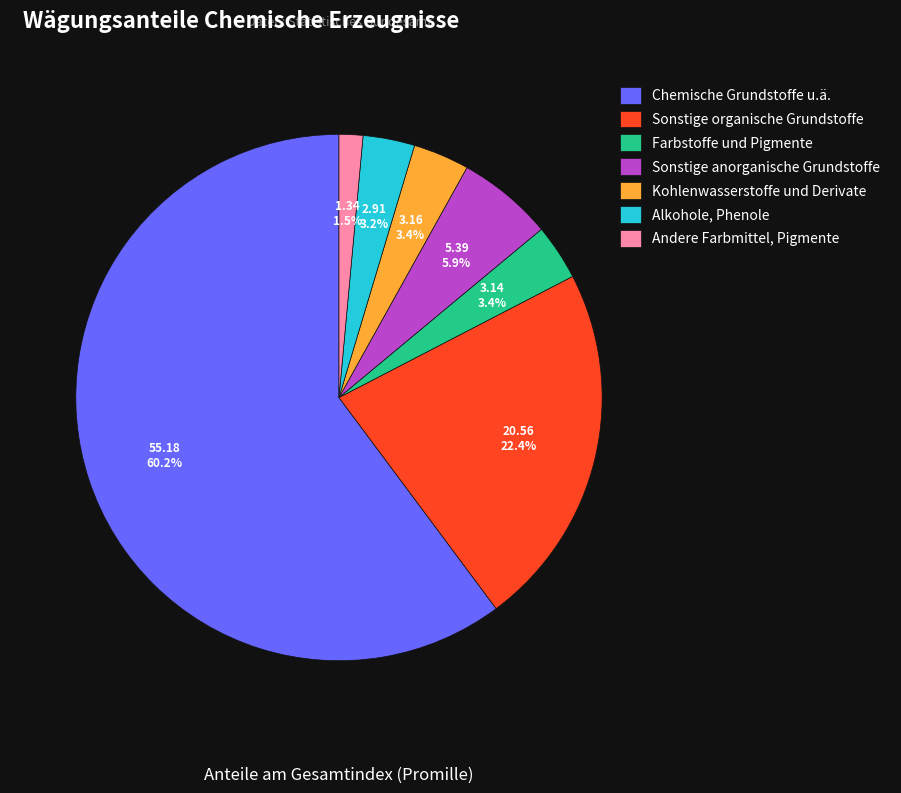

Approximately how many times larger is the value at Kohlenwasserstoffe und Derivate compared to Farbstoffe und Pigmente?

1.0